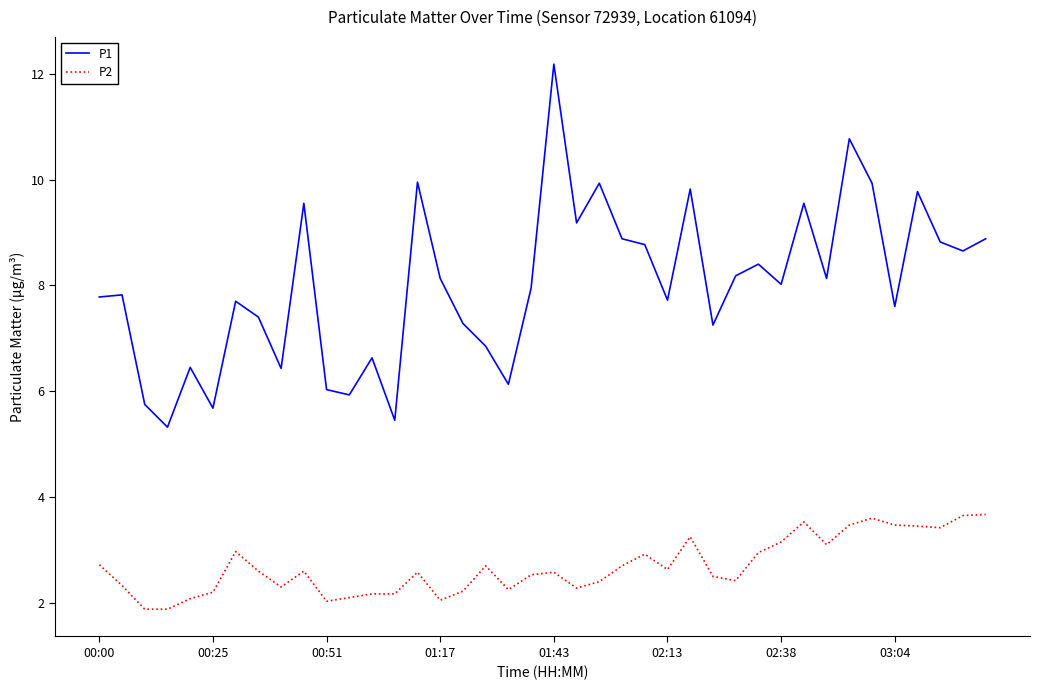

True or false: P1 and P2 cross at least once.

False